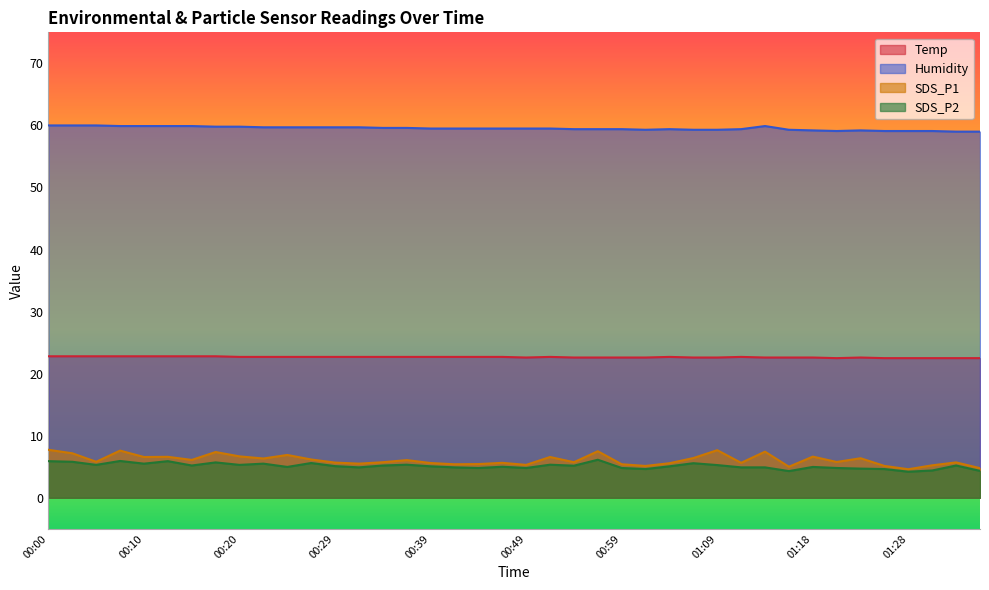

List the labels in order of SDS_P1 value, smallest first.

01:28, 01:36, 01:16, 01:01, 01:26, 01:31, 00:49, 00:42, 00:59, 00:44, 00:32, 01:04, 00:39, 00:47, 01:11, 00:29, 01:33, 00:34, 00:54, 01:21, 00:05, 00:37, 00:15, 00:27, 00:22, 01:23, 01:06, 00:10, 00:51, 00:12, 01:18, 00:20, 00:24, 00:02, 00:17, 01:13, 00:56, 00:07, 01:09, 00:00